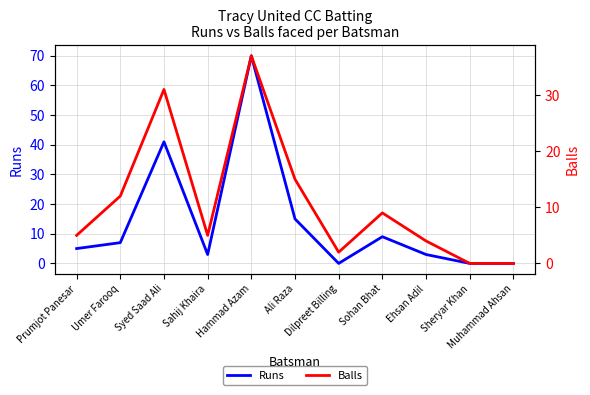

Reading left to right, what are all the values shown in this chart?

Runs: 5	7	41	3	70	15	0	9	3	0	0
Balls: 5	12	31	5	37	15	2	9	4	0	0